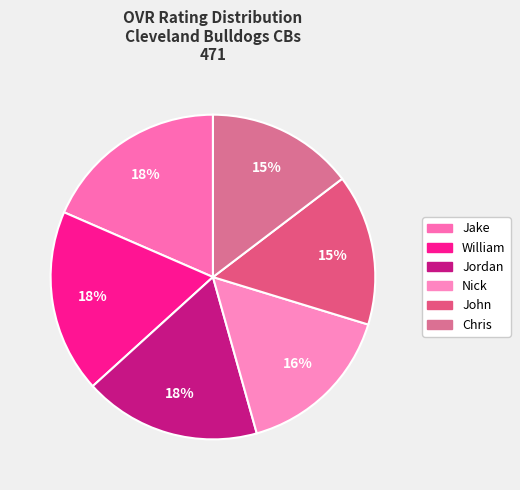

To the nearest percent, what is the average slice percentage?

17%